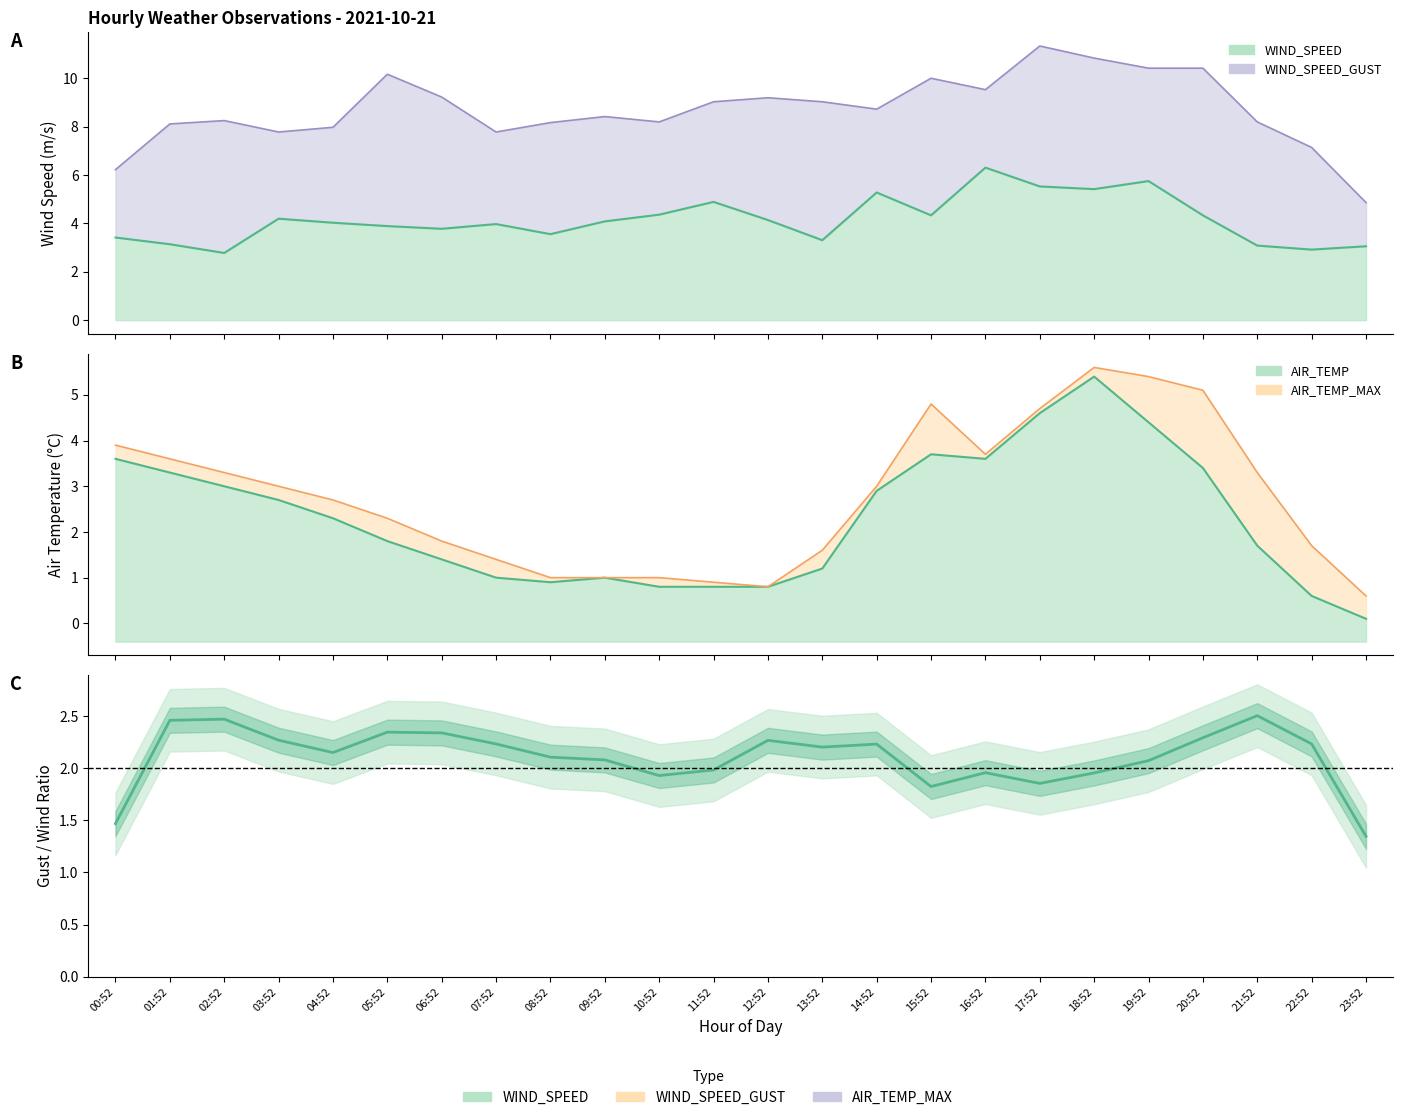

At which label is WIND_SPEED_GUST / WIND_SPEED closest to 1?

23:52